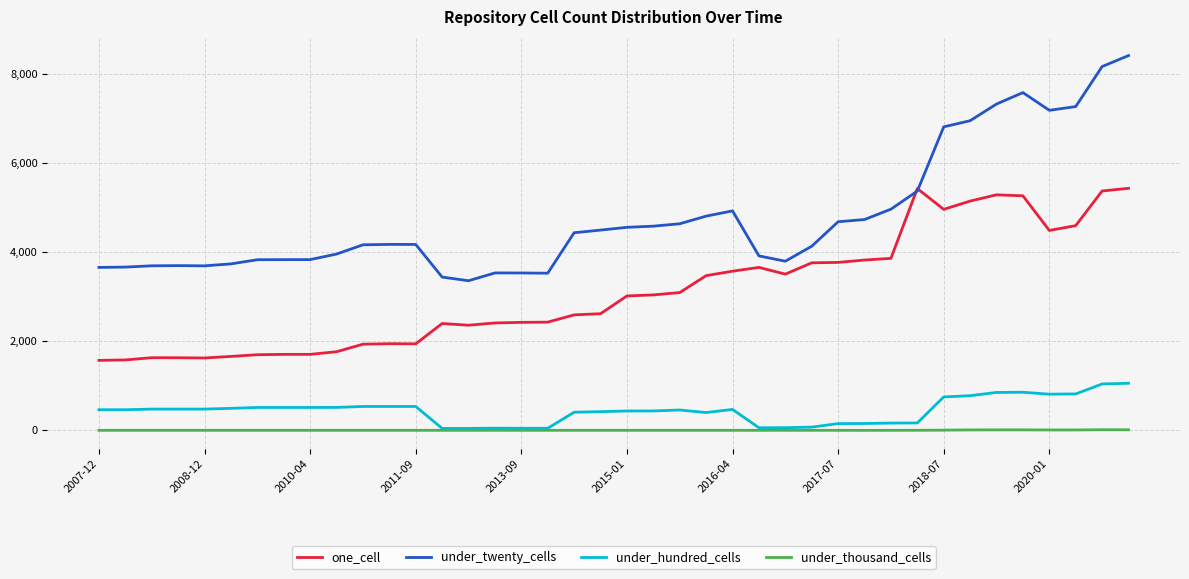

Which series has the widest spread of values?

under_twenty_cells